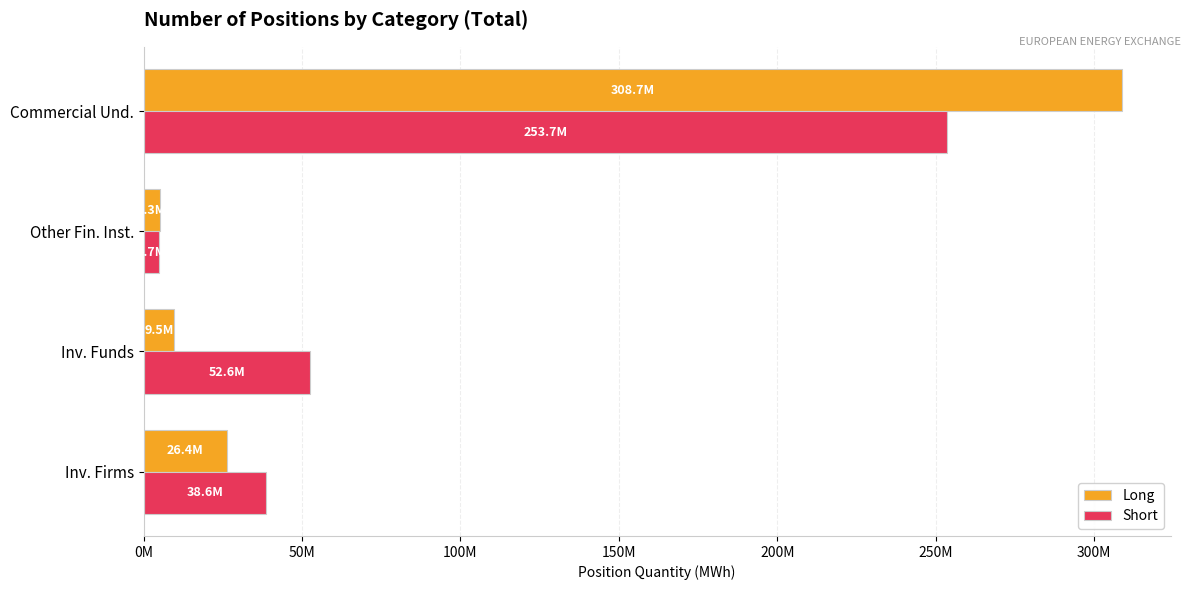

What is the average value of the Long series?

87466558.5